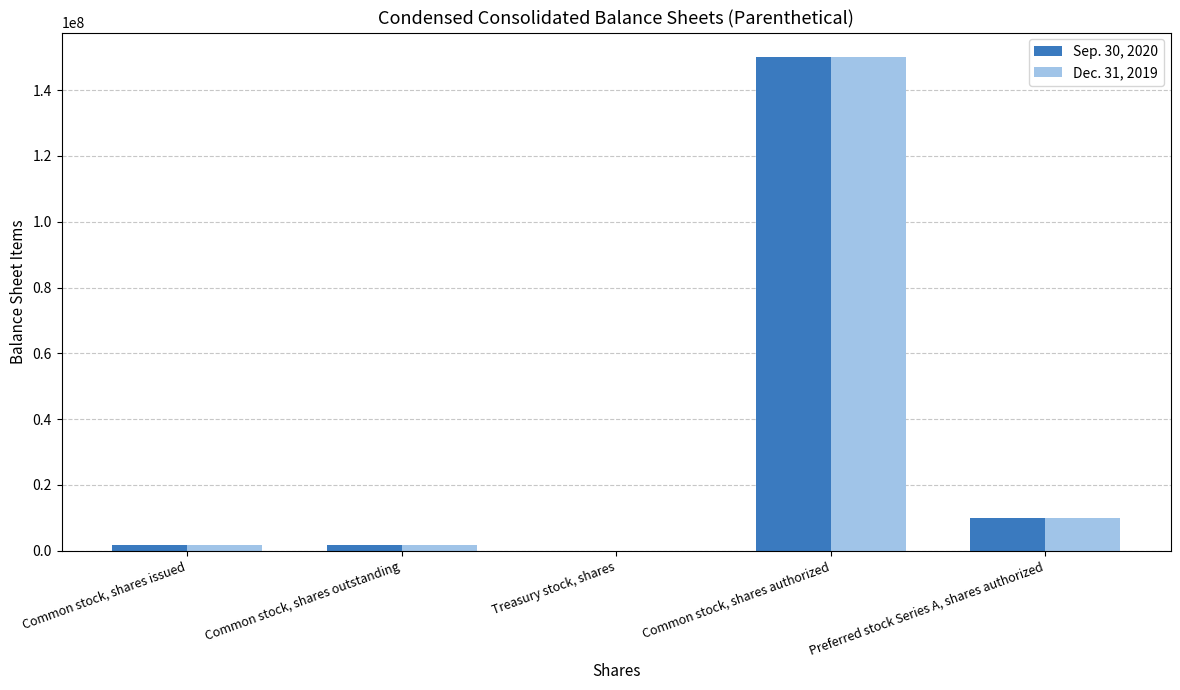

What is the maximum value shown in the chart?

150000000